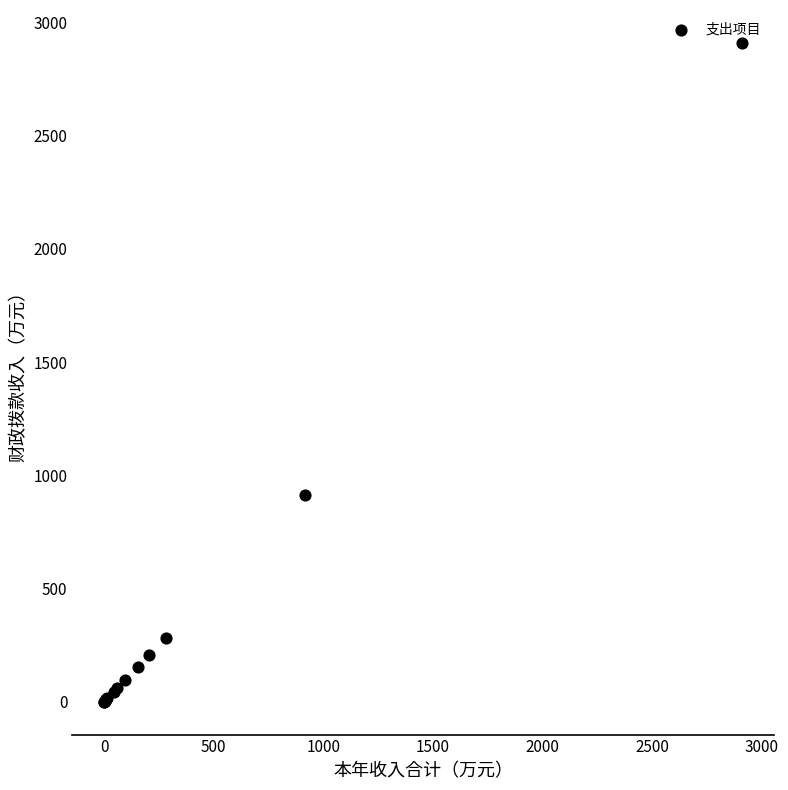

What Y value in the scatter plot is closest to 1454?

914.9